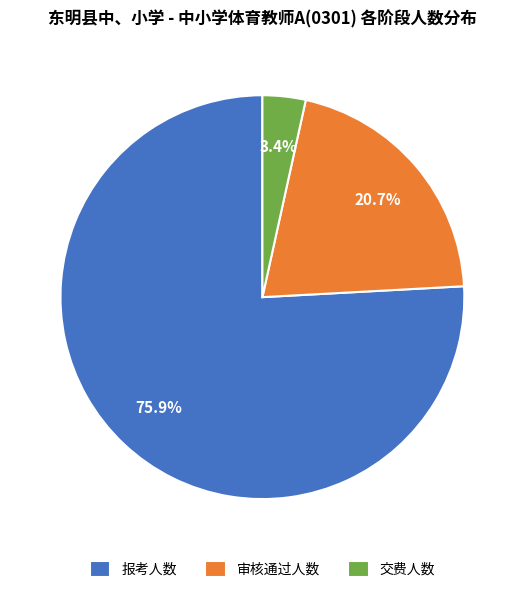

To the nearest percent, what percentage of the pie is 审核通过人数?

21%